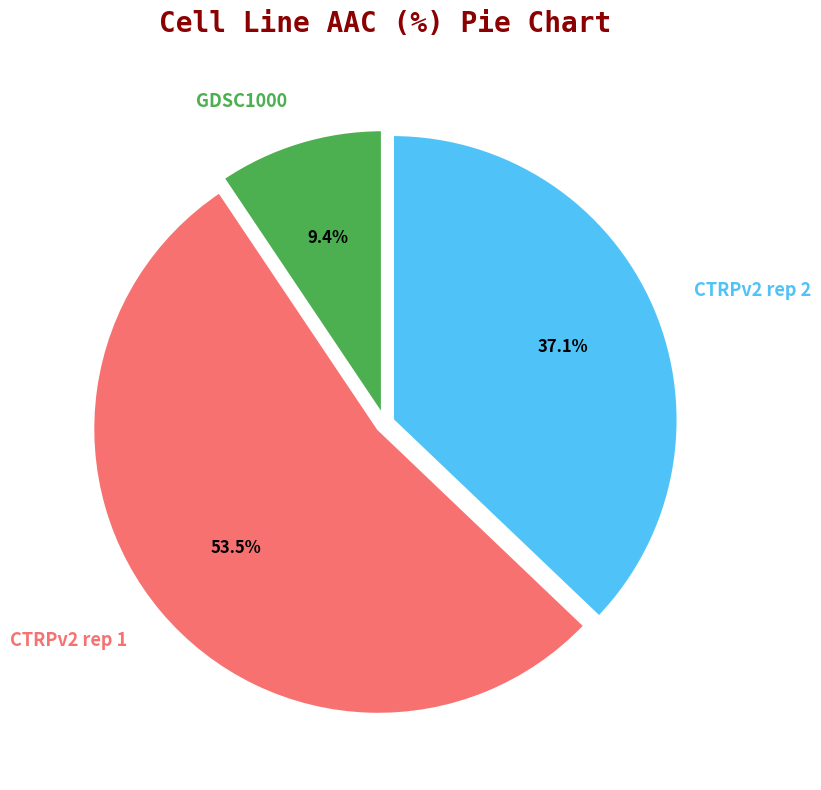

To the nearest percent, what is the average slice percentage?

33%